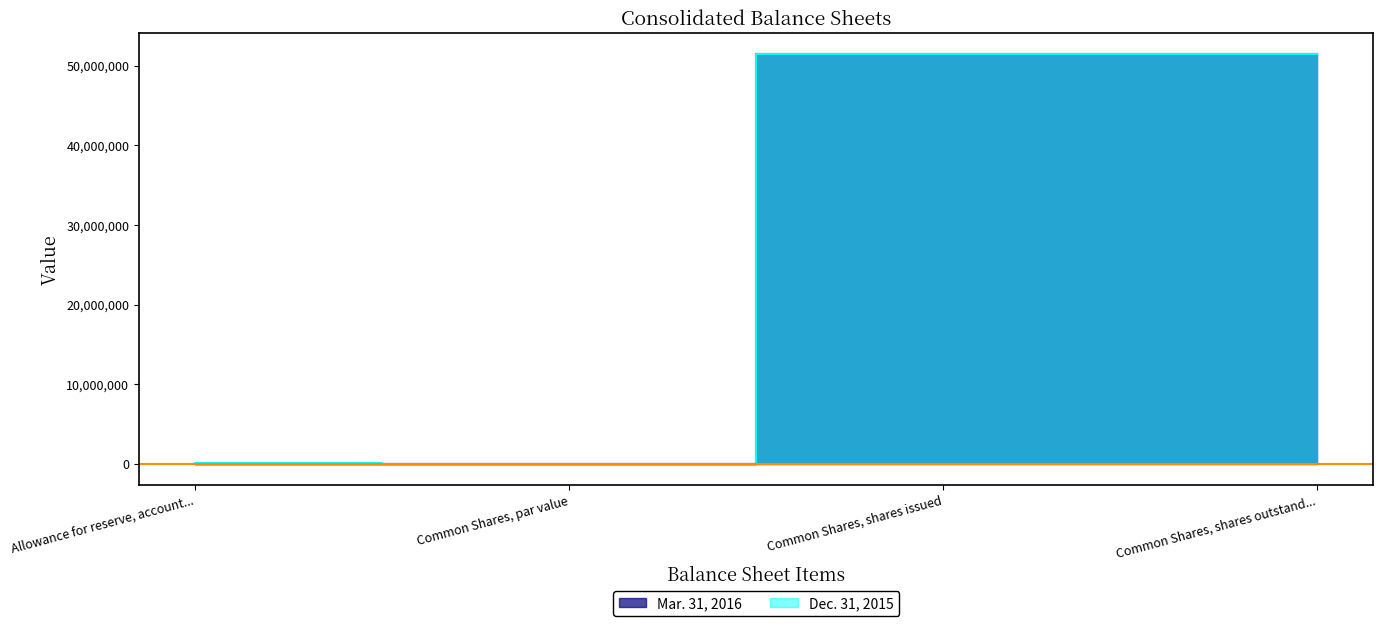

Reading left to right, extract all data points from this chart.

Mar. 31, 2016: 35000	0	51526877	51526877
Dec. 31, 2015: 75000	0	51501877	51501877